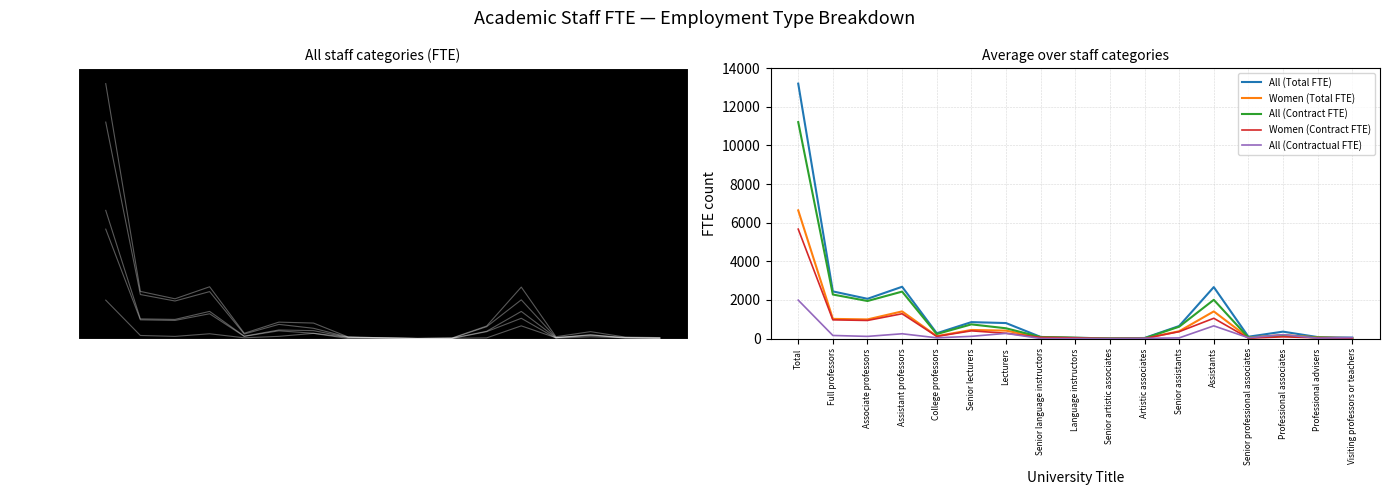

At which category does Women (Total FTE) reach its first local valley?

Associate professors